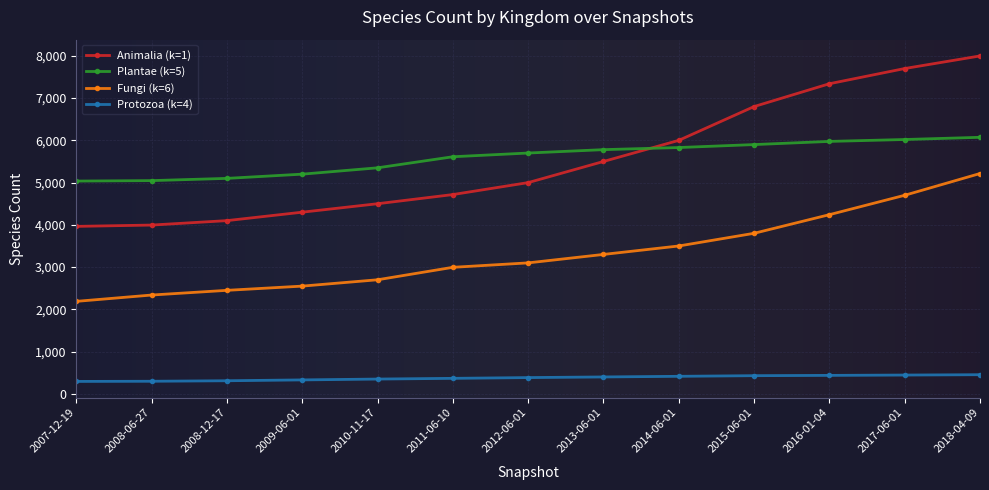

What are all the series names shown in the legend?

Animalia (k=1), Plantae (k=5), Fungi (k=6), Protozoa (k=4)